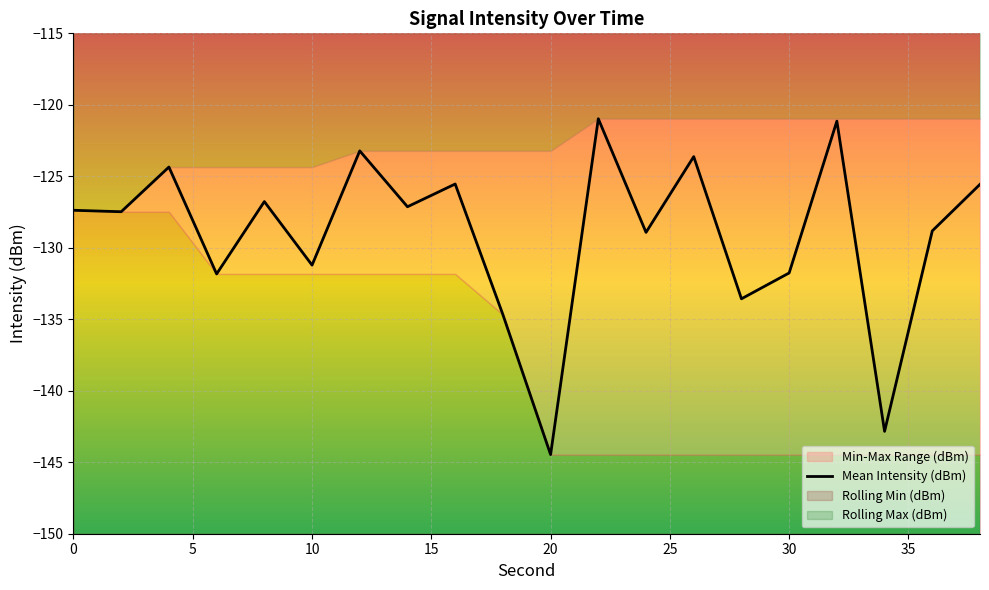

At which label does Mean Intensity (dBm) reach its minimum?

20